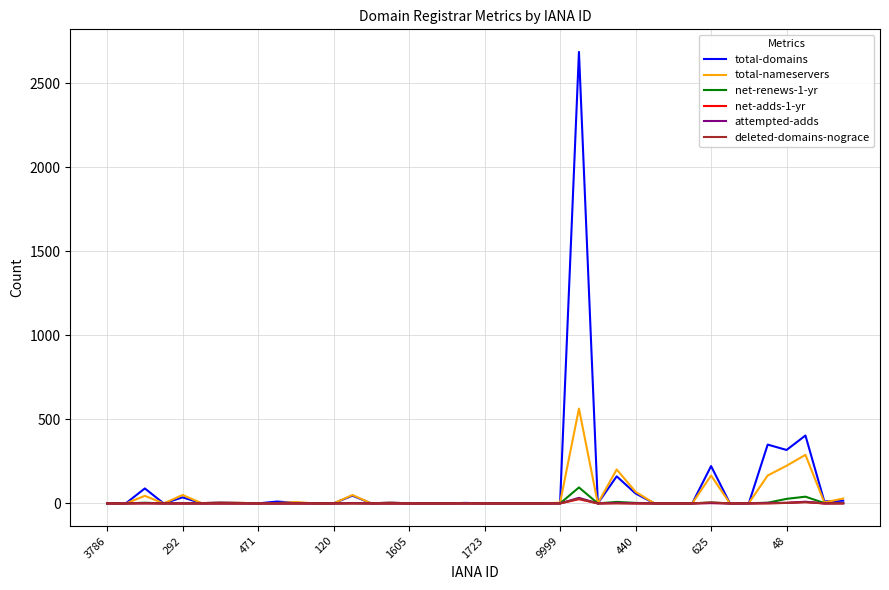

Which series has the widest spread of values?

total-domains